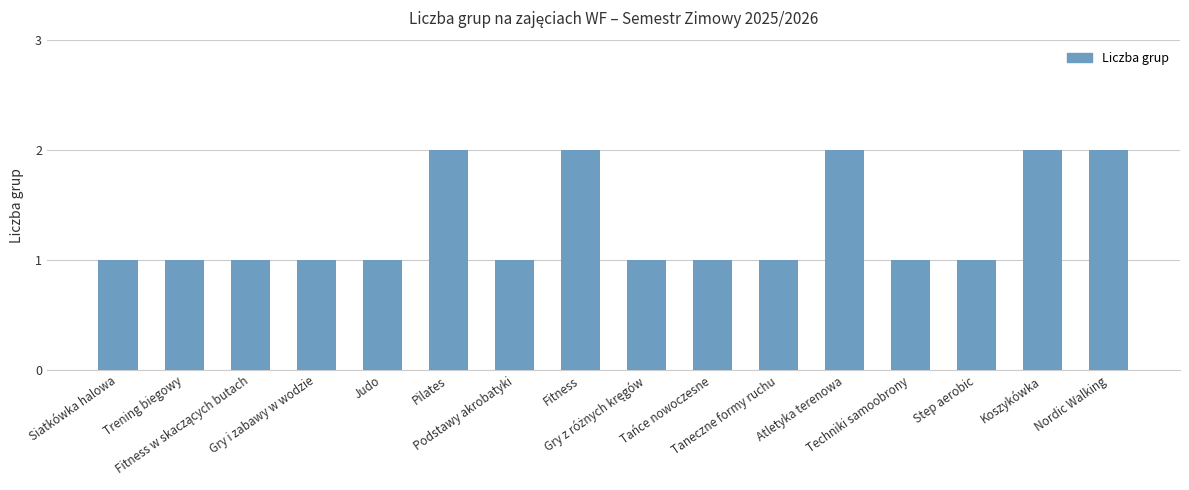

How many values are between 1 and 2?

16